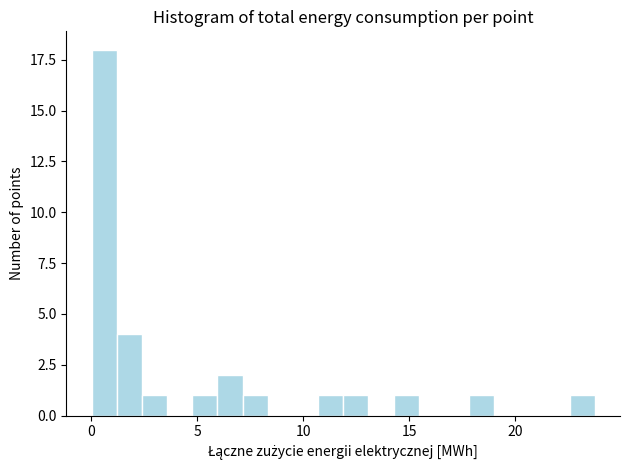

Read against the x-axis, roughly where is the centre of the tallest bar?

0.5